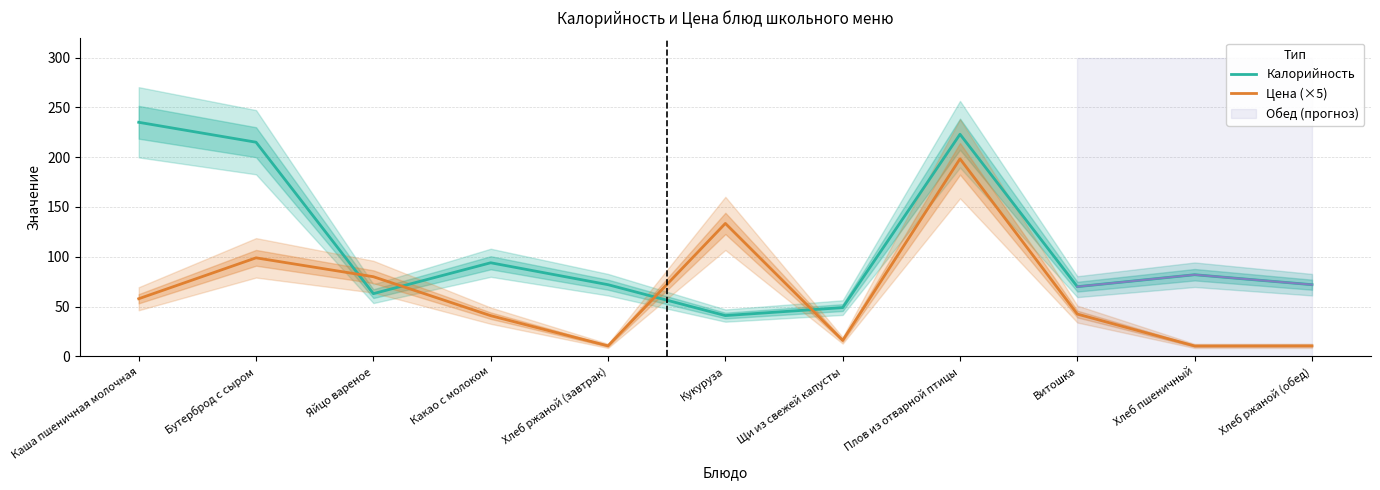

True or false: Цена (×5) has more than 1 interior local peaks.

True